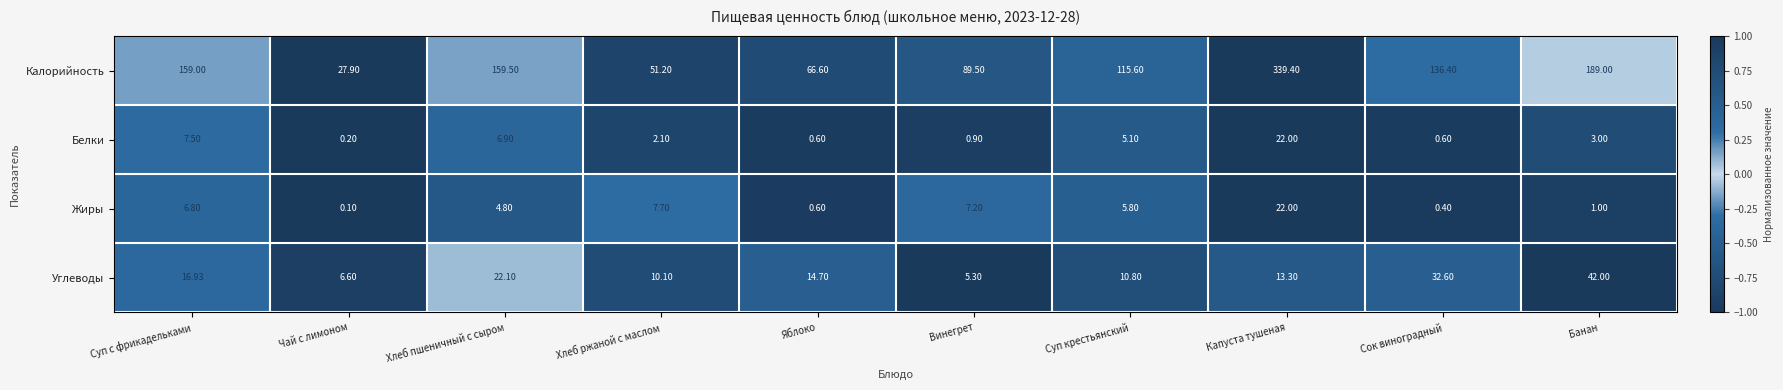

Which series changed the most between Яблоко and Винегрет?

Калорийность